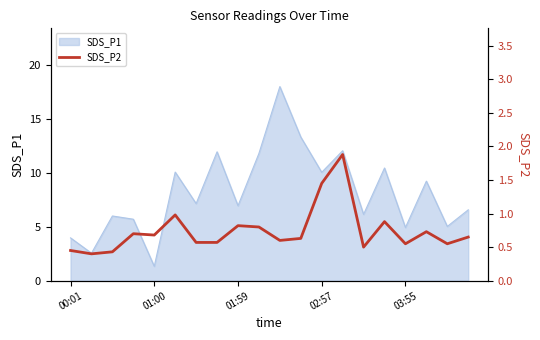

What is the approximate value at 7?

0.6